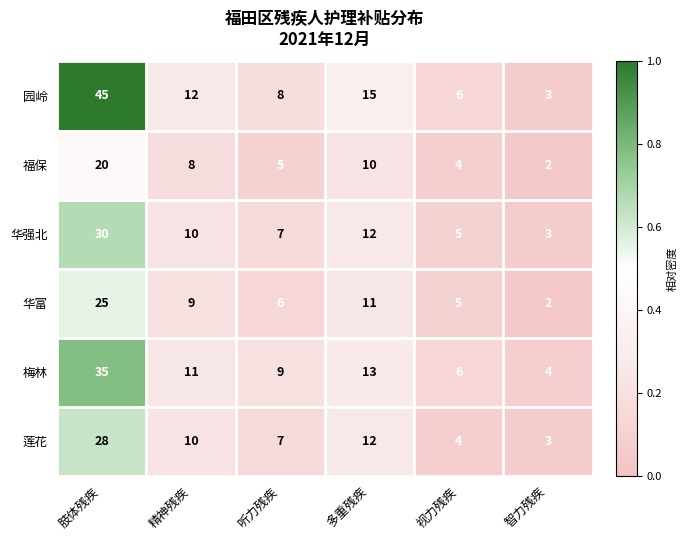

Where is 华强北 nearest to the value 16?

多重残疾